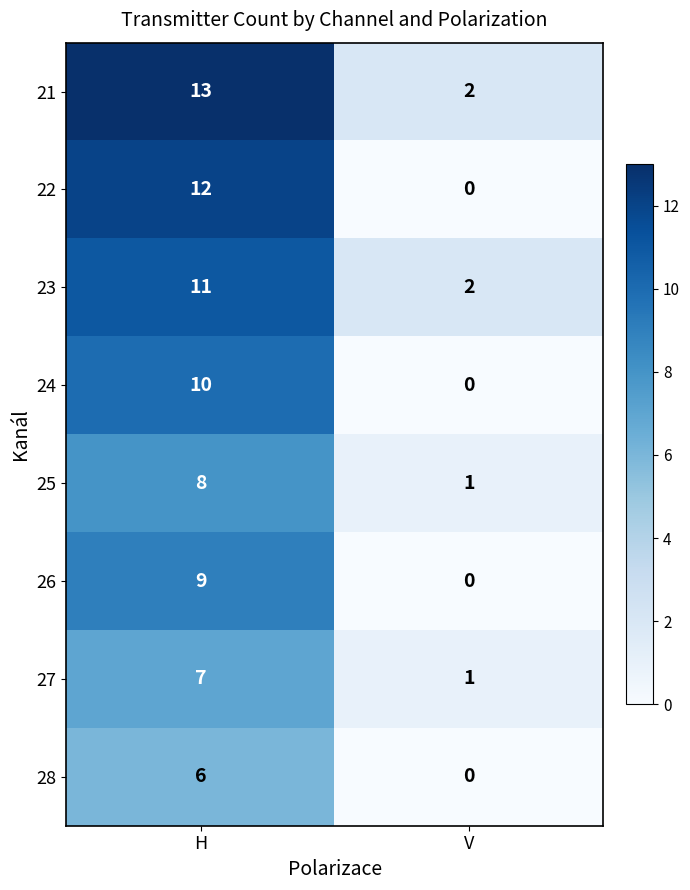

The value of 28 at H is 6. True or false?

True